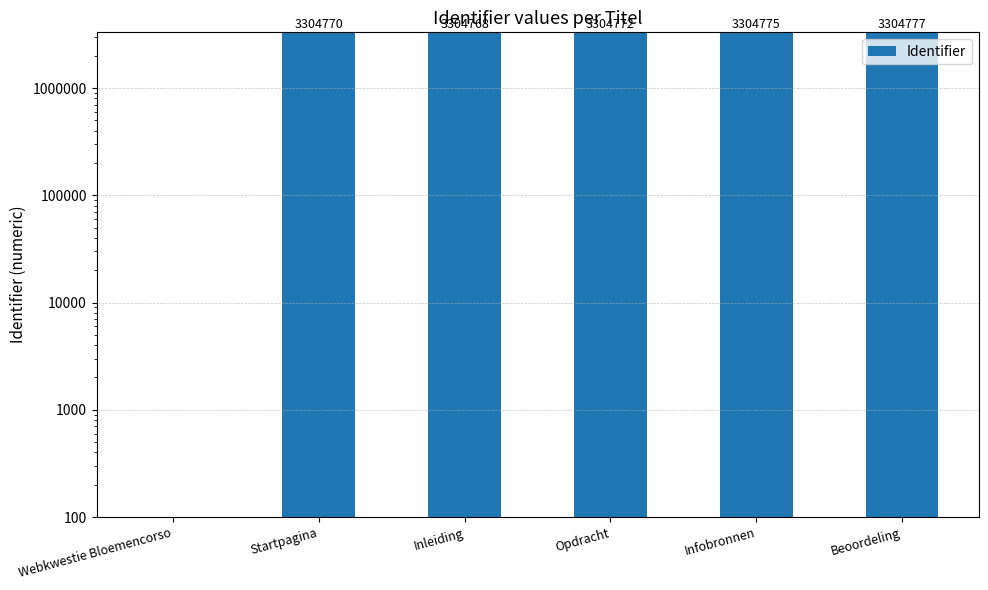

Approximately how many times larger is the value at Opdracht compared to Infobronnen?

1.0